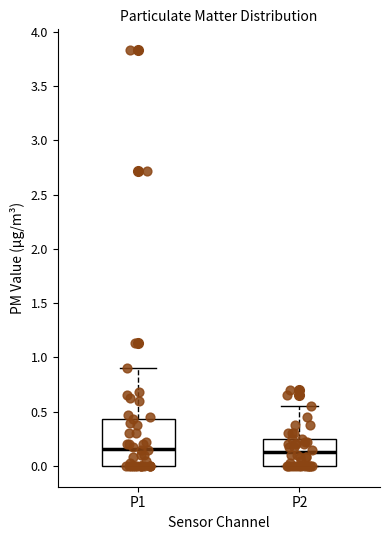

Reading left to right, transcribe this box plot: for each box, give where its median line is, the range the box spans, and where its two whiskers end, as read against the y-axis. The values are not printed on the chart, so give them approximately, as read against the axis.

P1: median 0.15, box 0.00 to 0.45, whiskers 0.00 to 0.90
P2: median 0.15, box 0.00 to 0.25, whiskers 0.00 to 0.55